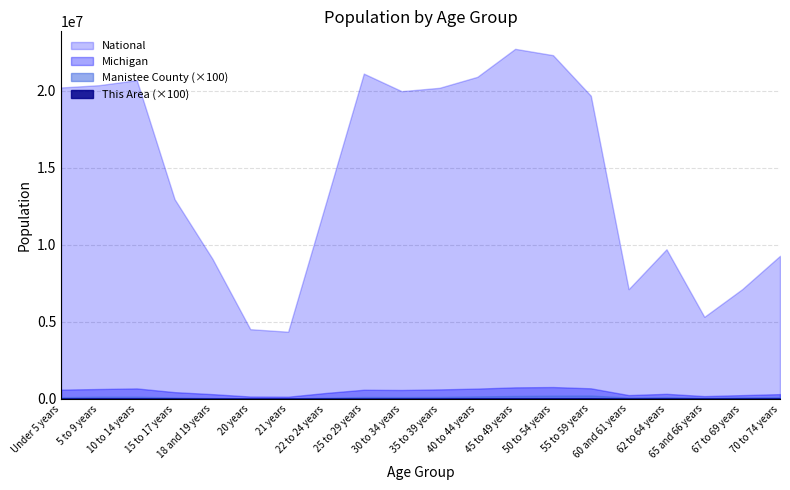

What is the difference between the highest and lowest values at 55 to 59 years?

19646705